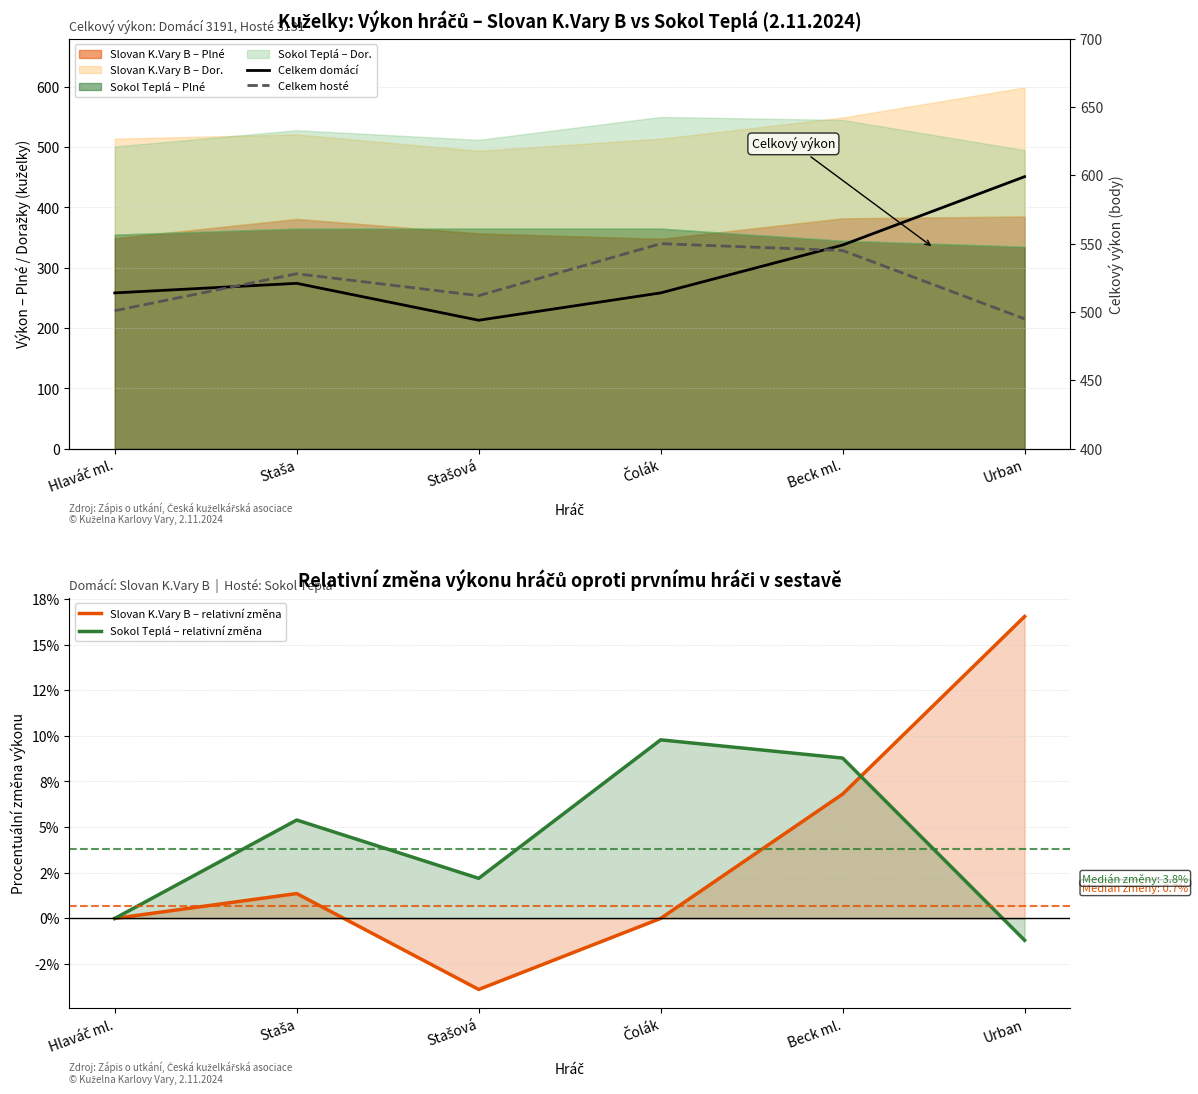

What position from the left is Čolák?

4